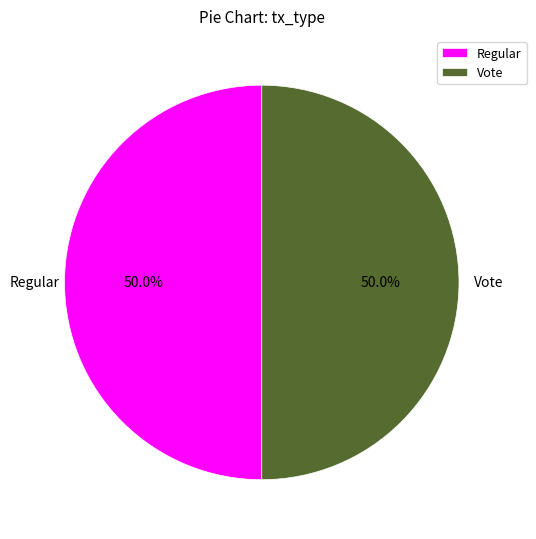

What is the ratio of the value at Regular to the value at Vote?

1.0